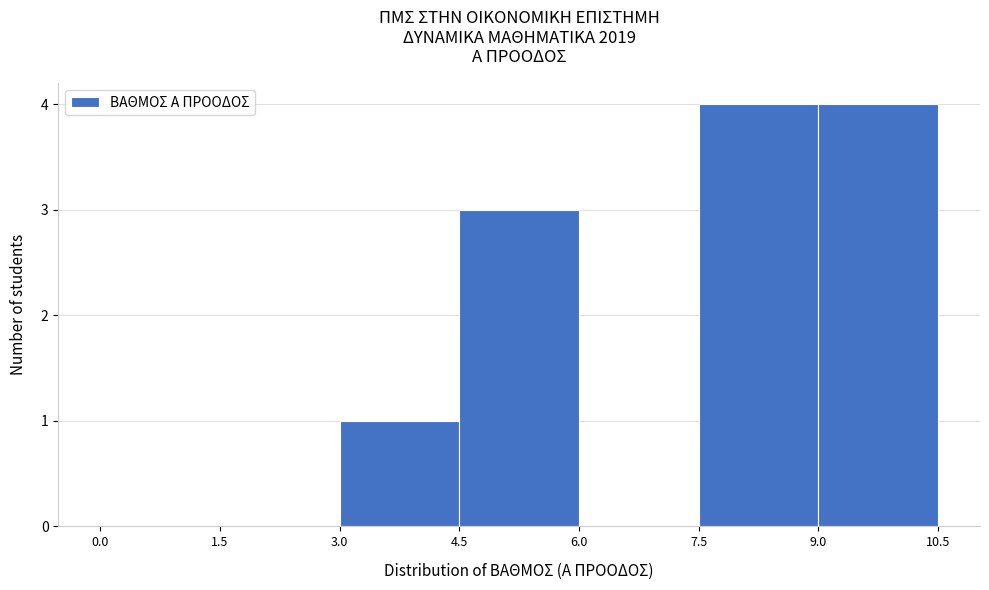

Reading left to right, list every bar in this chart as the range it spans on the x-axis followed by its height. The values are not printed on the chart, so give them approximately, as read against the axis.

0.0 to 1.5: 0
1.5 to 3.0: 0
3.0 to 4.5: 1
4.5 to 6.0: 3
6.0 to 7.5: 0
7.5 to 9.0: 4
9.0 to 10.5: 4